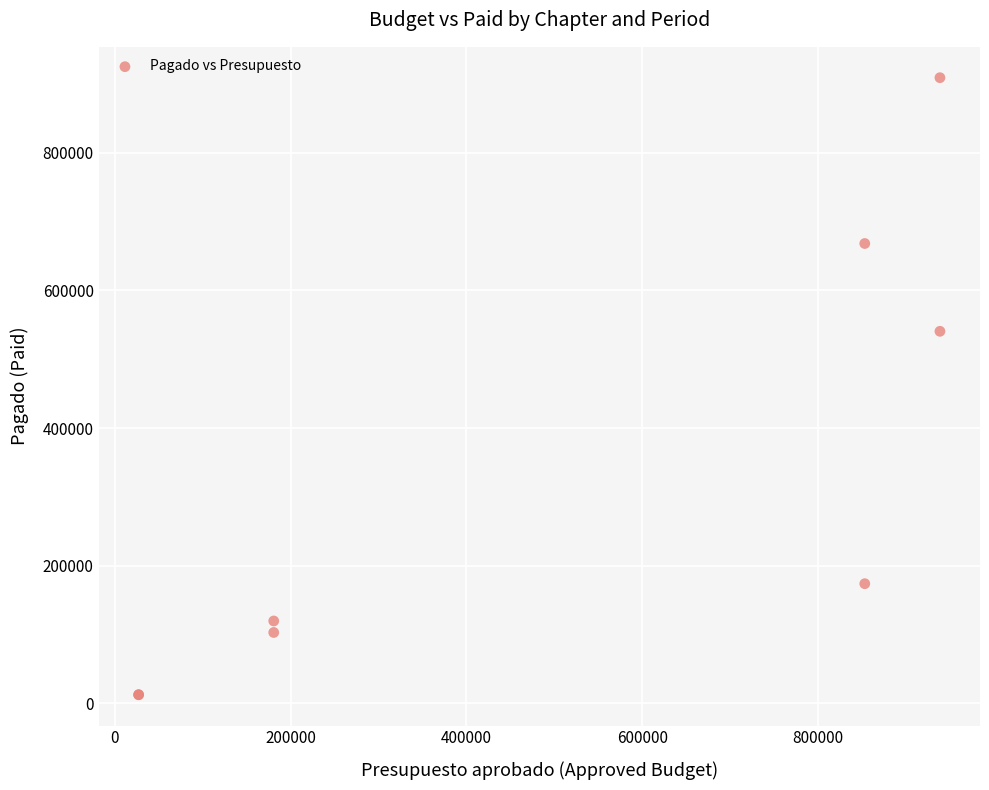

What Y value in the scatter plot is closest to 460776?

540541.3